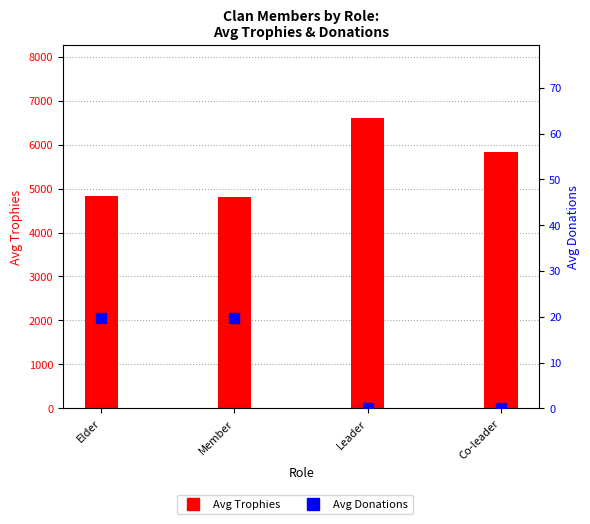

What are all the series names shown in the legend?

Avg Trophies, Avg Donations